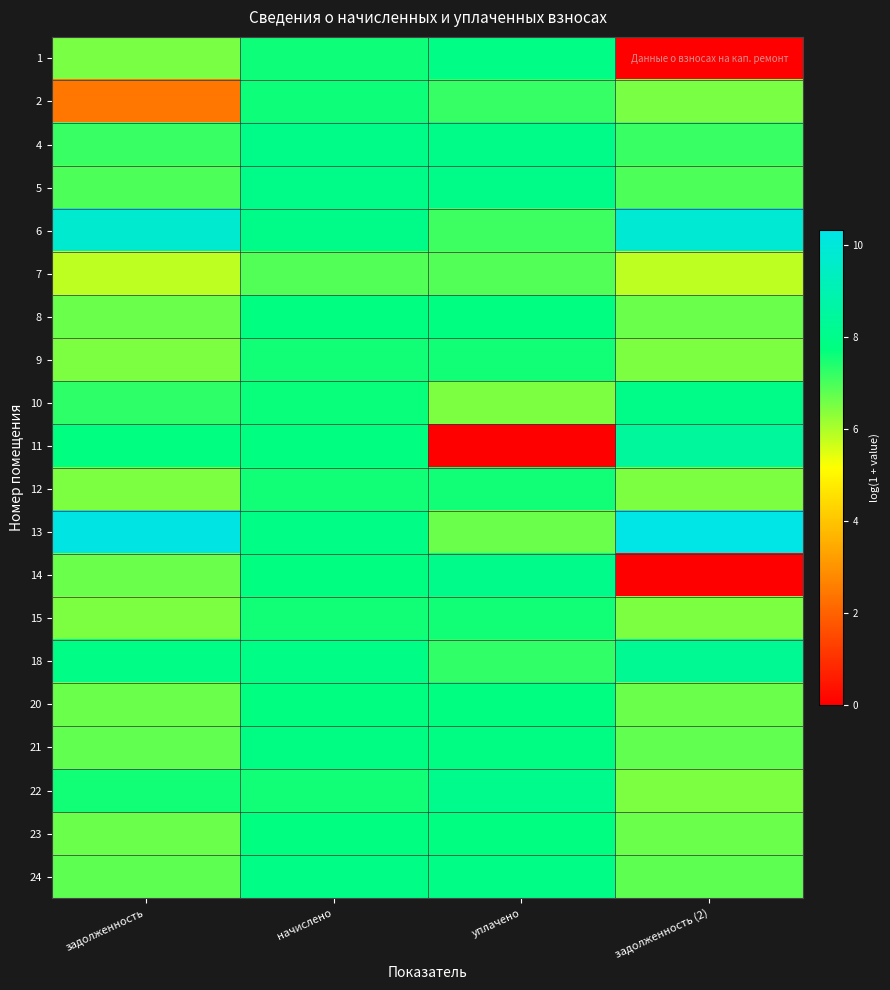

Between задолженность (2) and уплачено, which is larger?

уплачено